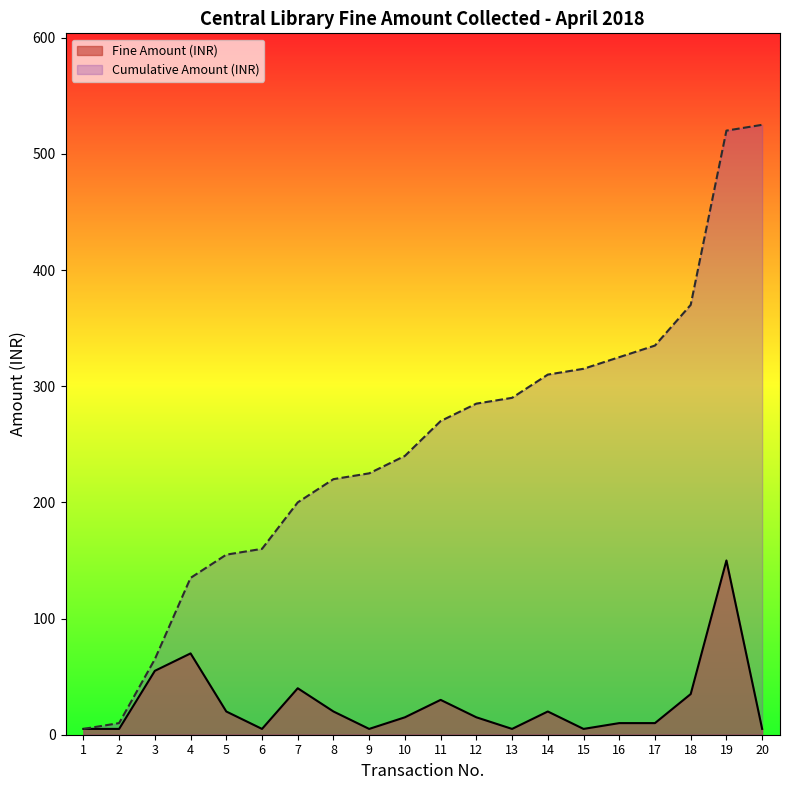

List the labels in order of value, largest first.

19, 4, 3, 7, 18, 11, 5, 8, 14, 10, 12, 16, 17, 1, 2, 6, 9, 13, 15, 20